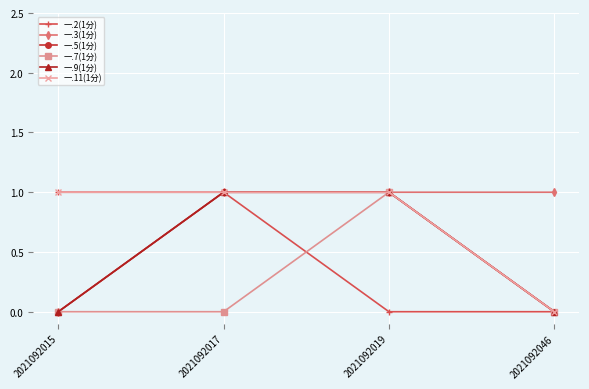

Does the chart have visible grid lines?

Yes